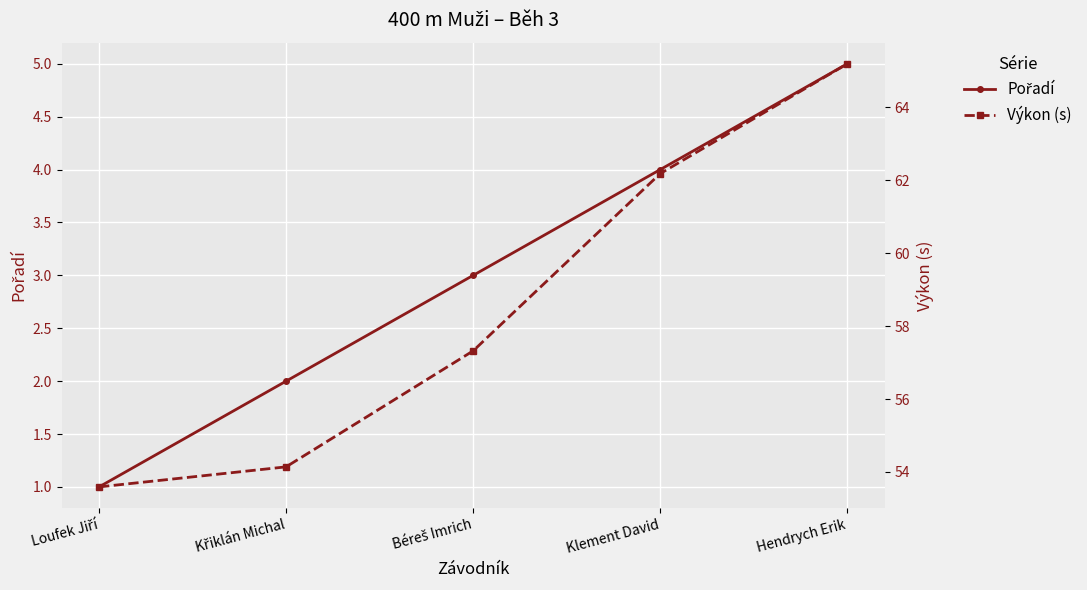

How many data points in Pořadí are less than 3?

2